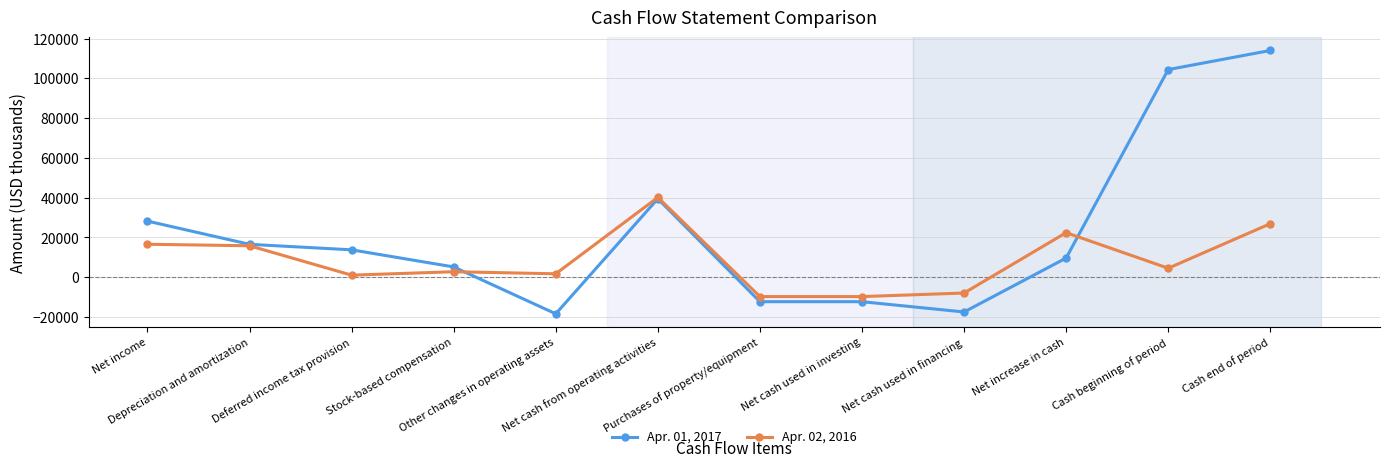

What is the lowest value of the Apr. 01, 2017 series?

-18427